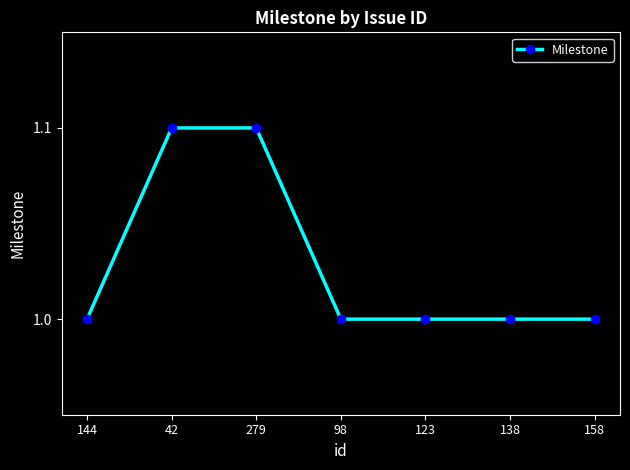

What is the change in value from 144 to 279?

+0.1